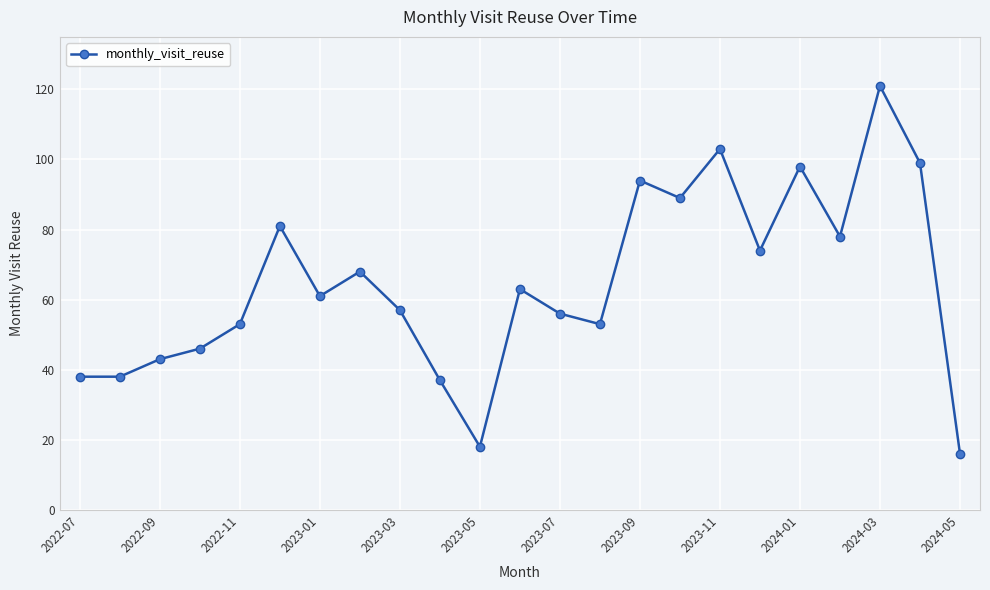

How many interior local peaks (higher than both neighbors) does the data have?

7